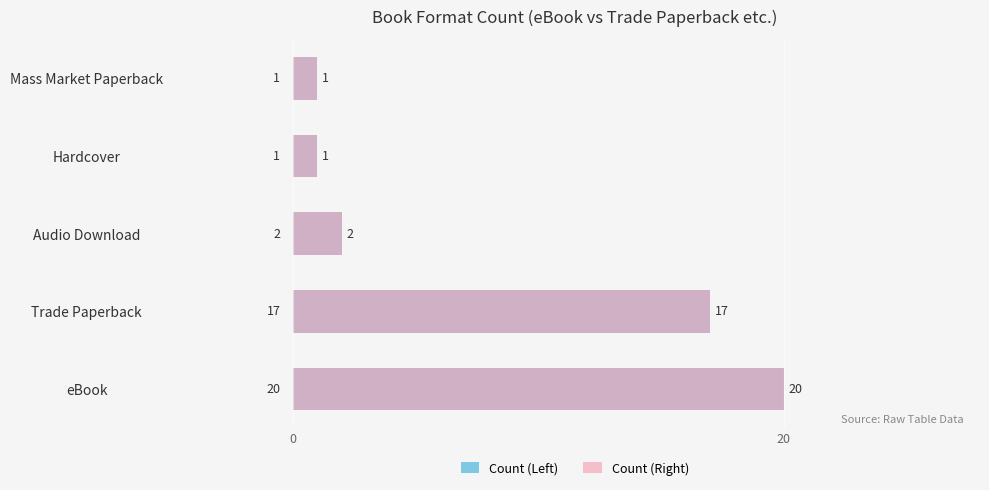

At how many categories does at least one series exceed 7?

2